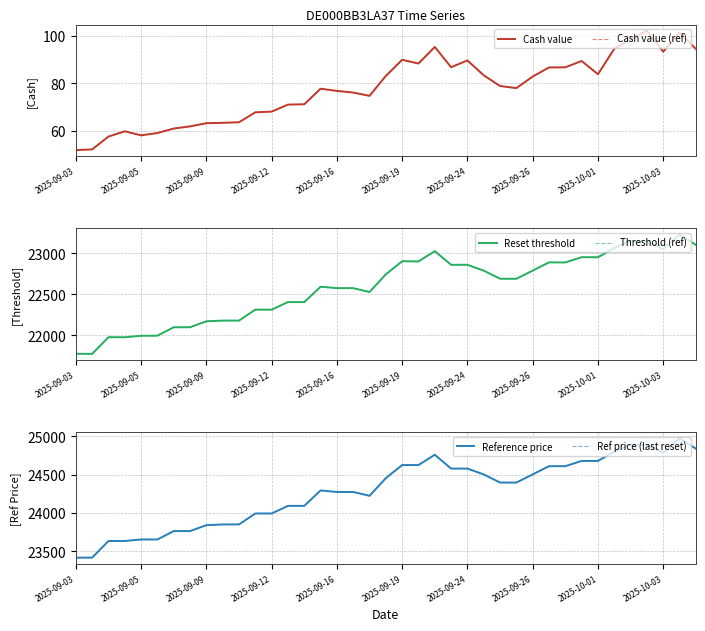

True or false: Cash value and Cash value (ref) cross at least once.

False